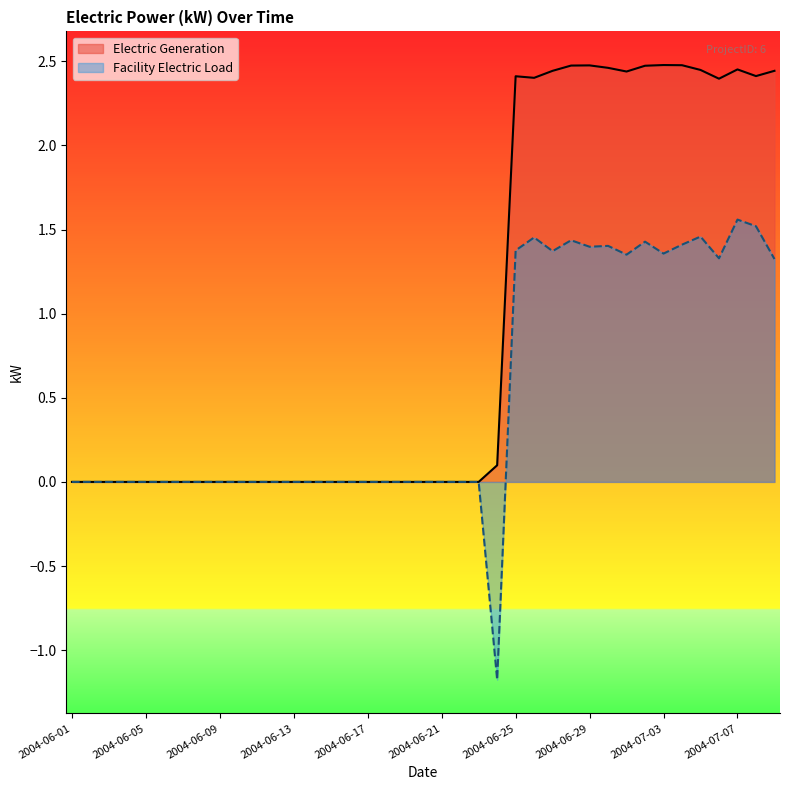

What is the greatest value displayed?

2.5